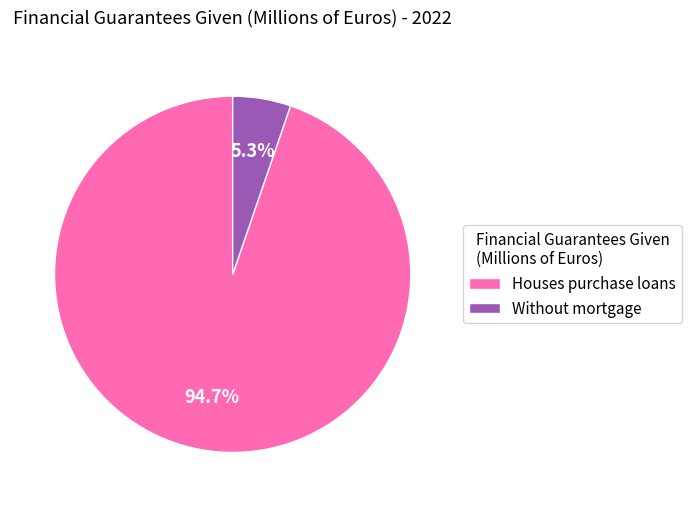

Which category has the smallest portion of the pie?

Without mortgage